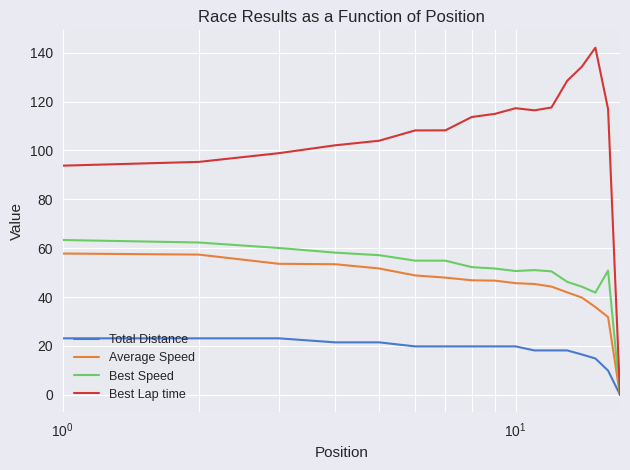

What is the average value of the Best Lap time series?

106.6